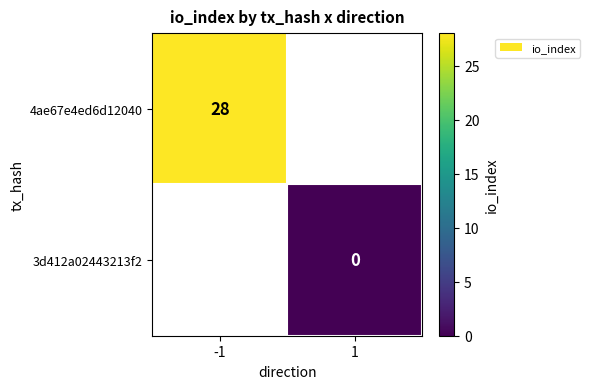

At how many categories does at least one series exceed 10?

1